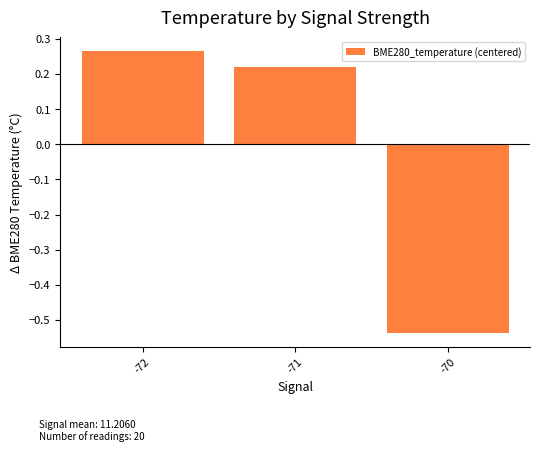

List the labels in order of value, smallest first.

-70, -71, -72